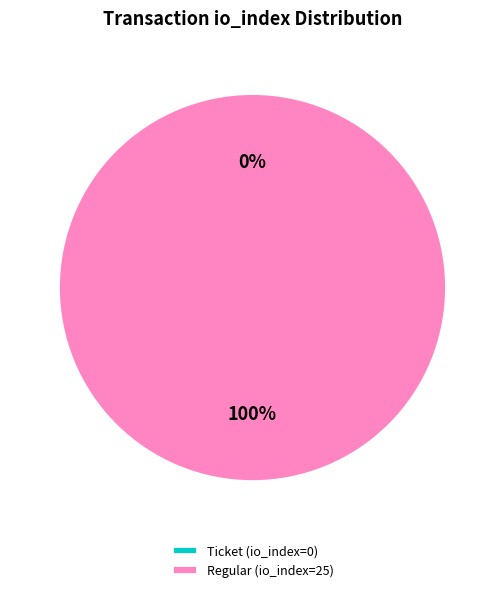

True or false: Regular (io_index=25) accounts for 100% of the total.

True